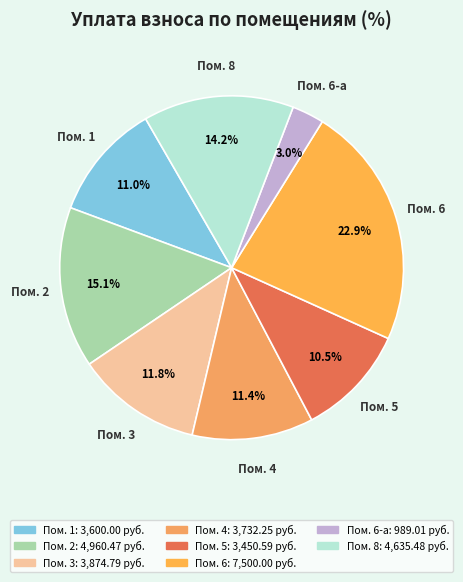

Count the number of slices in the pie.

8